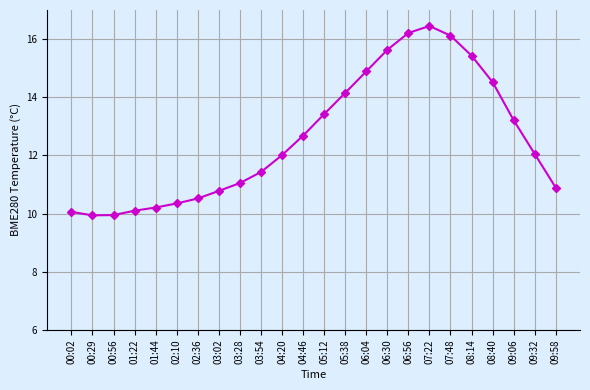

Is it true that the value at 03:02 is 10.8?

True